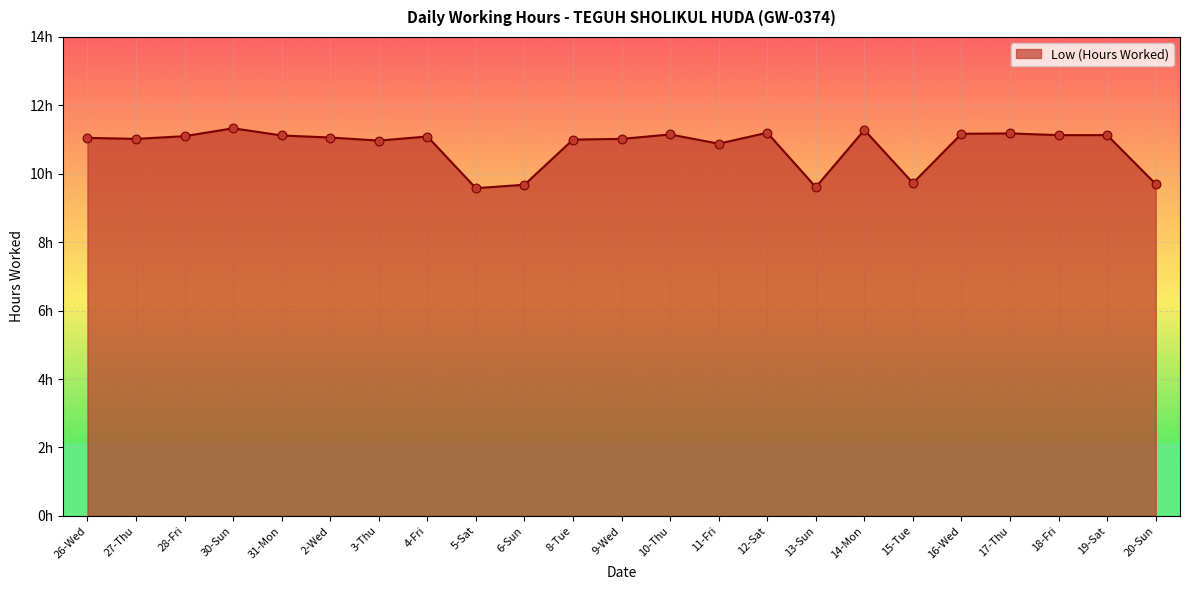

What is the ratio of the value at 16-Wed to the value at 2-Wed?

1.0